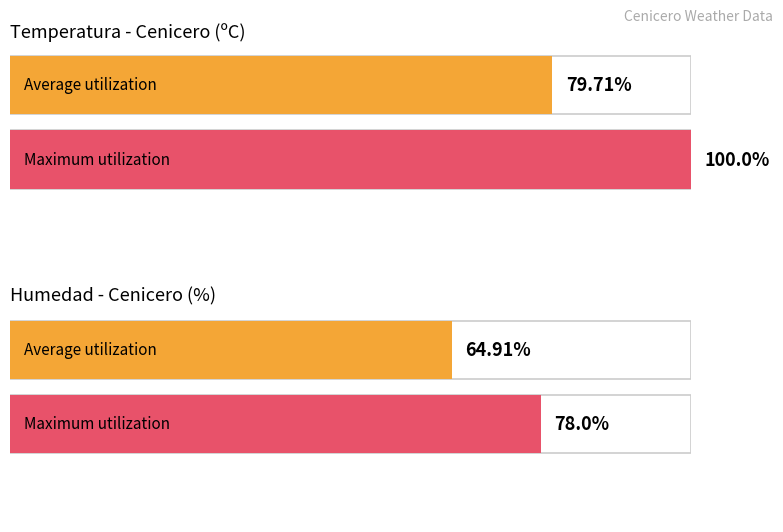

What is the minimum value for Temperatura (ºC)?

13.3